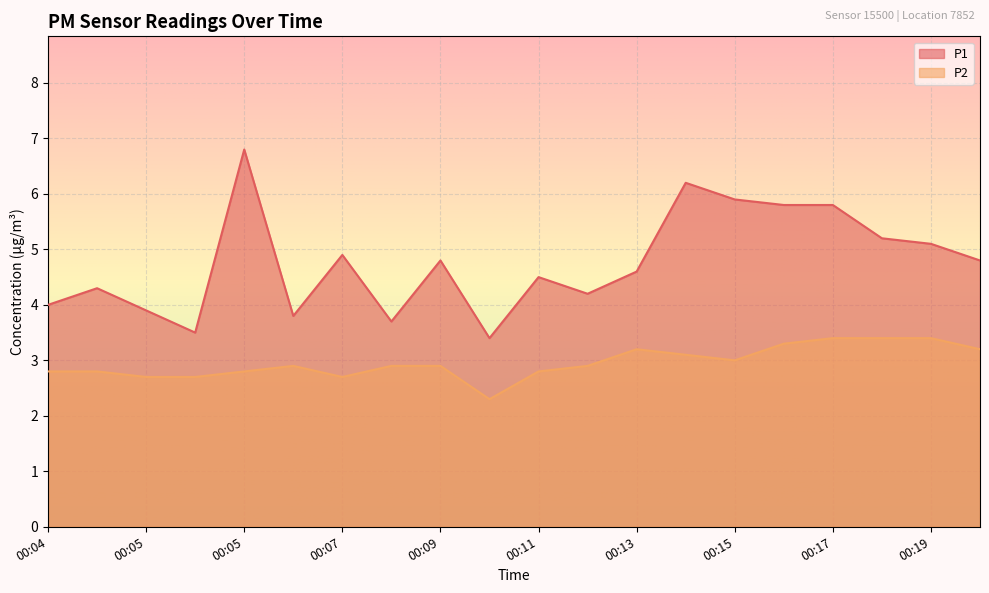

True or false: P1 and P2 cross at least once.

False